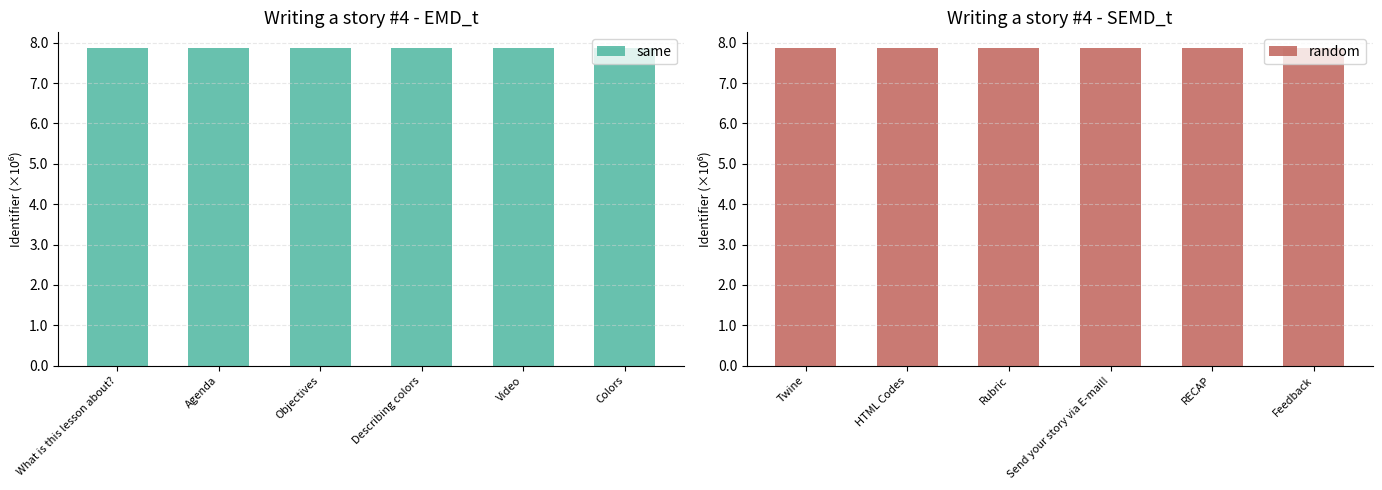

How many data points does each series have?

6